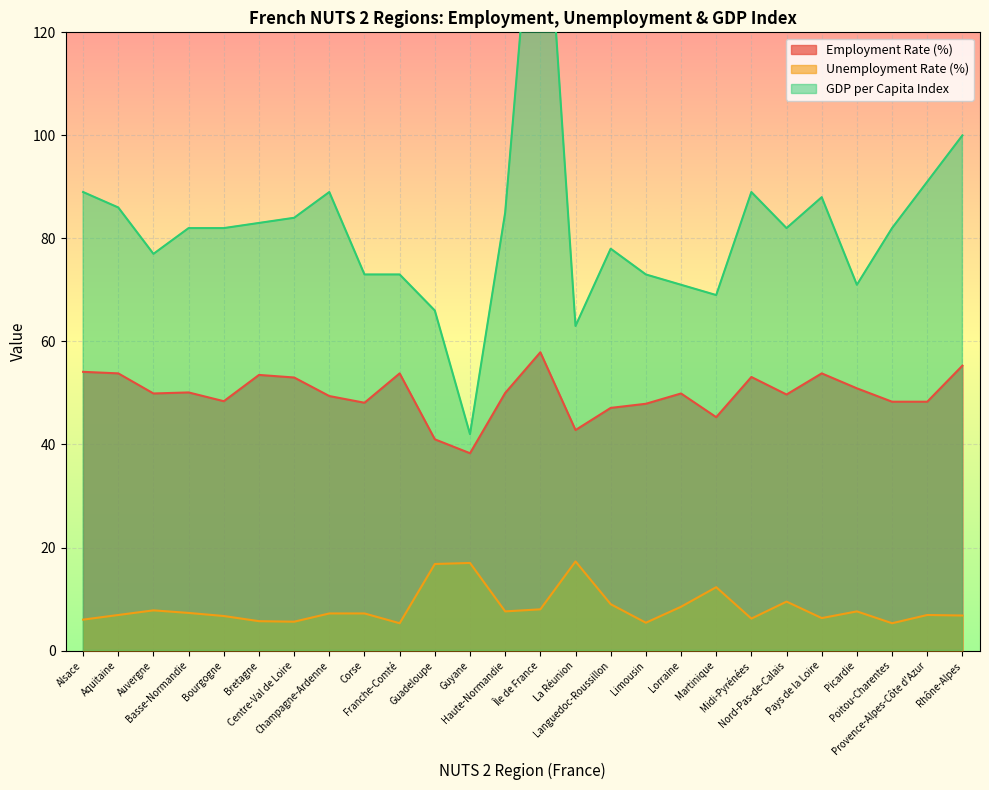

What are all the series names shown in the legend?

Employment Rate (%), Unemployment Rate (%), GDP per Capita Index